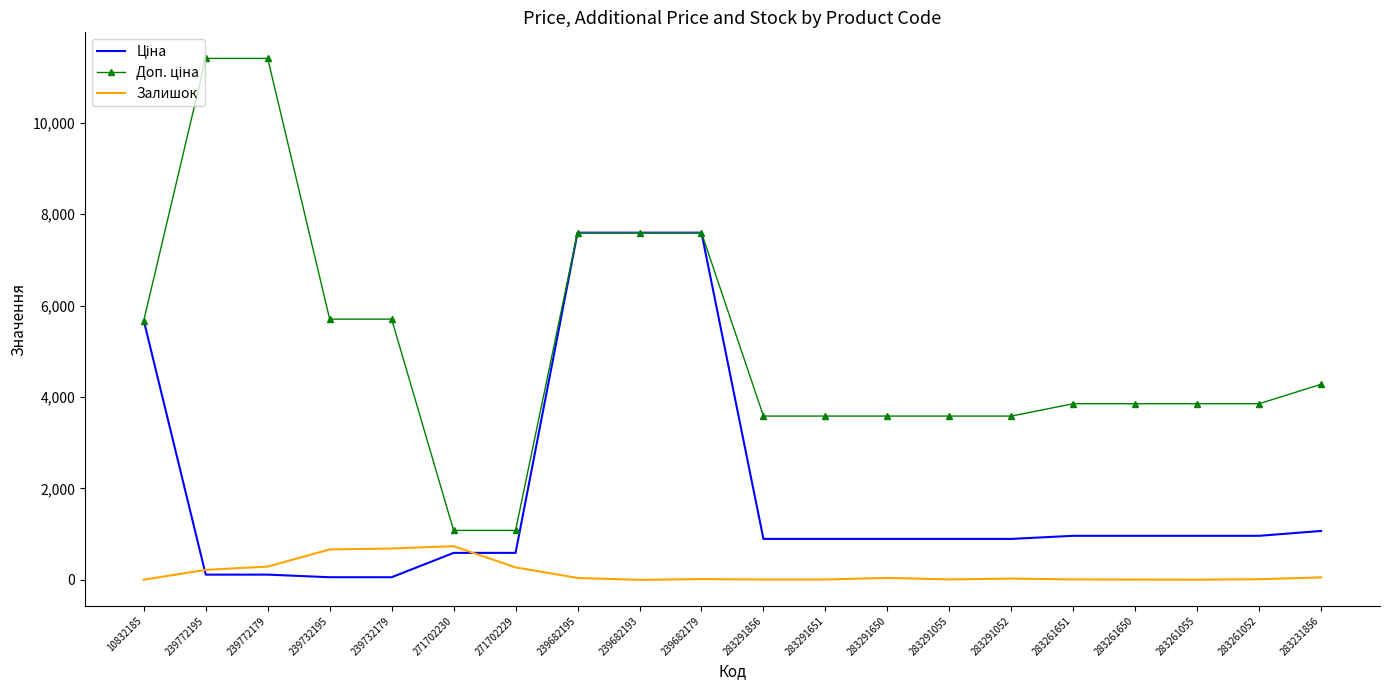

The Залишок series shows 9.0 at 283291055. True or false?

True